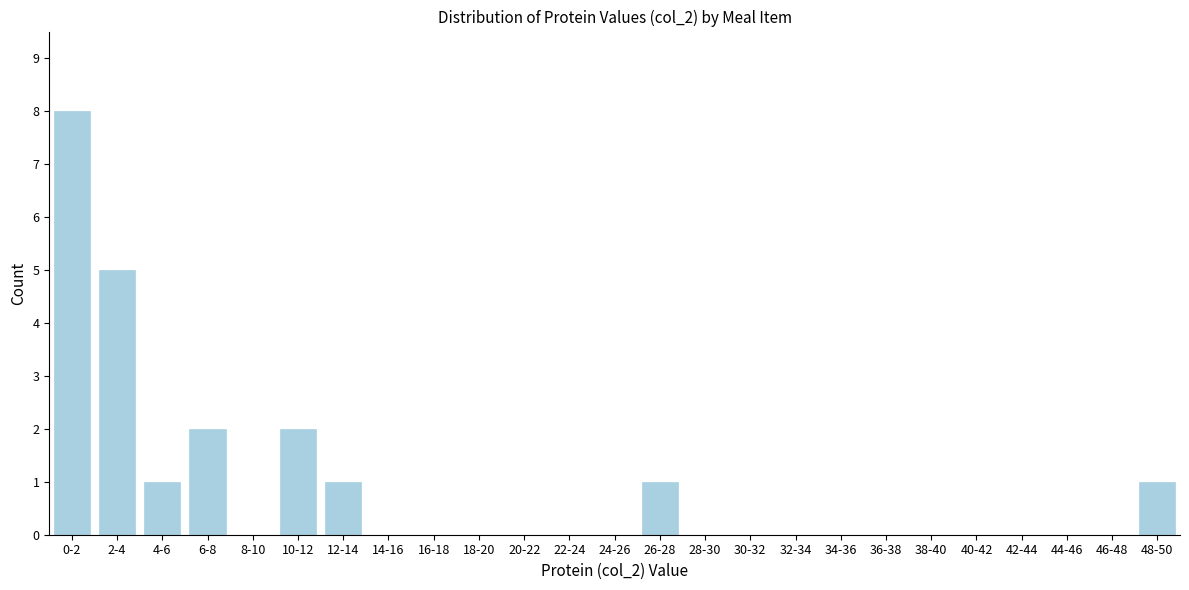

Reading left to right, list all the values displayed in this chart.

0-2=8	2-4=5	4-6=1	6-8=2	8-10=0	10-12=2	12-14=1	14-16=0	16-18=0	18-20=0	20-22=0	22-24=0	24-26=0	26-28=1	28-30=0	30-32=0	32-34=0	34-36=0	36-38=0	38-40=0	40-42=0	42-44=0	44-46=0	46-48=0	48-50=1